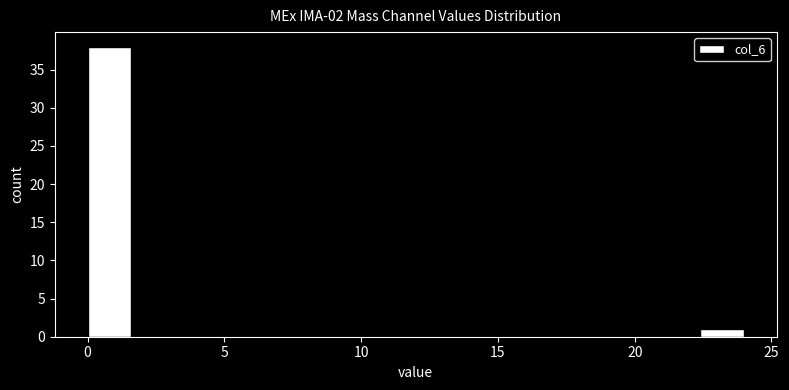

Read against the x-axis, roughly where is the centre of the tallest bar?

1.0